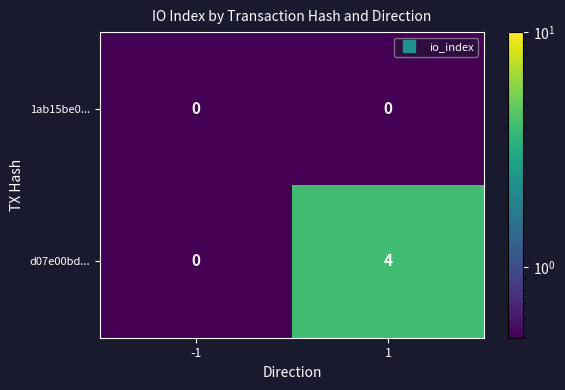

Count the number of data series in this chart.

2